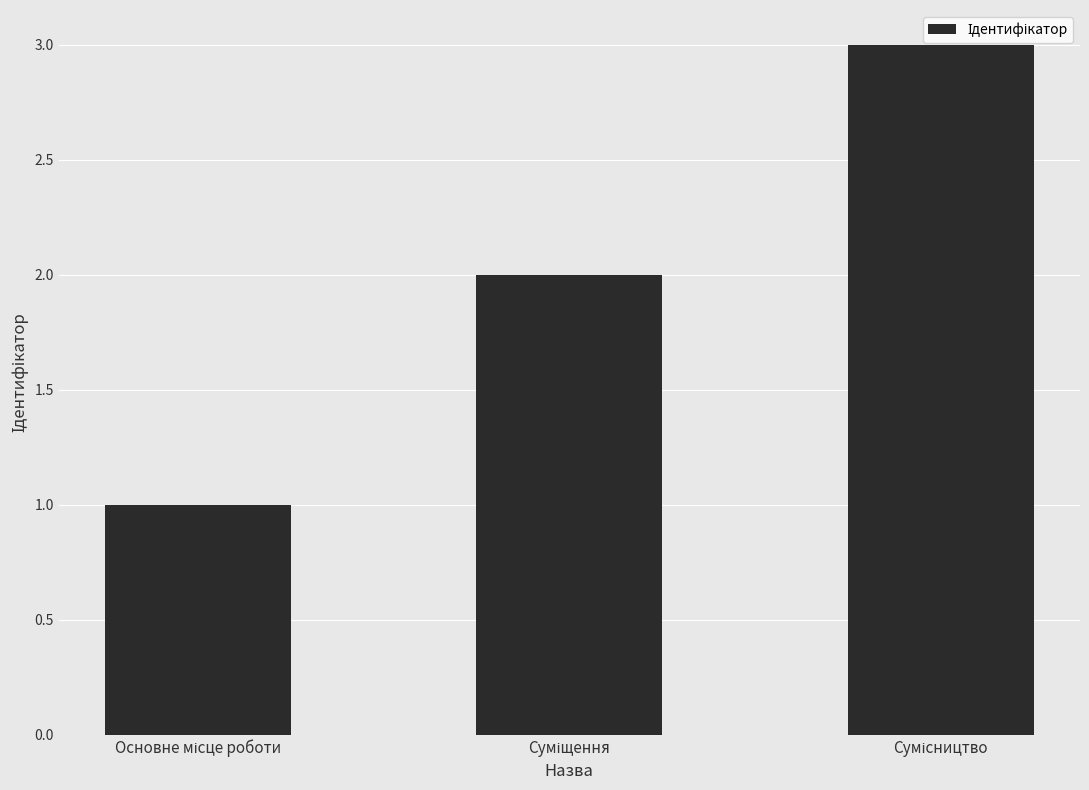

What is the difference between the maximum and minimum values?

2